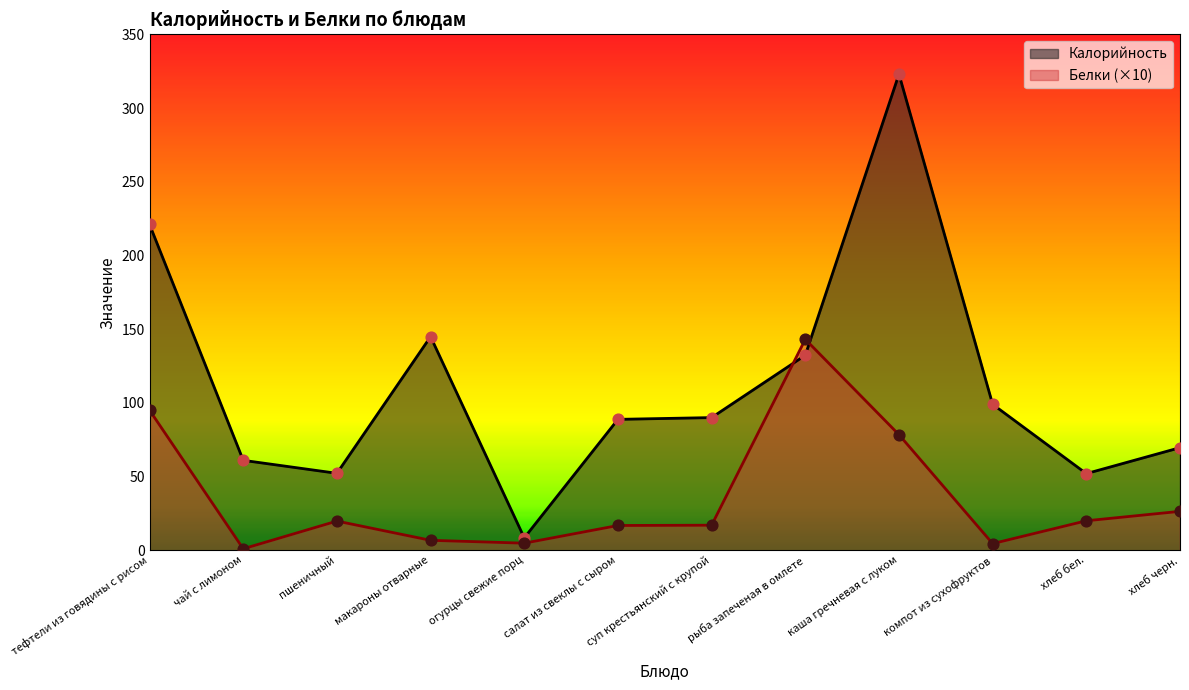

What is the total value across all series at компот из сухофруктов?

103.5